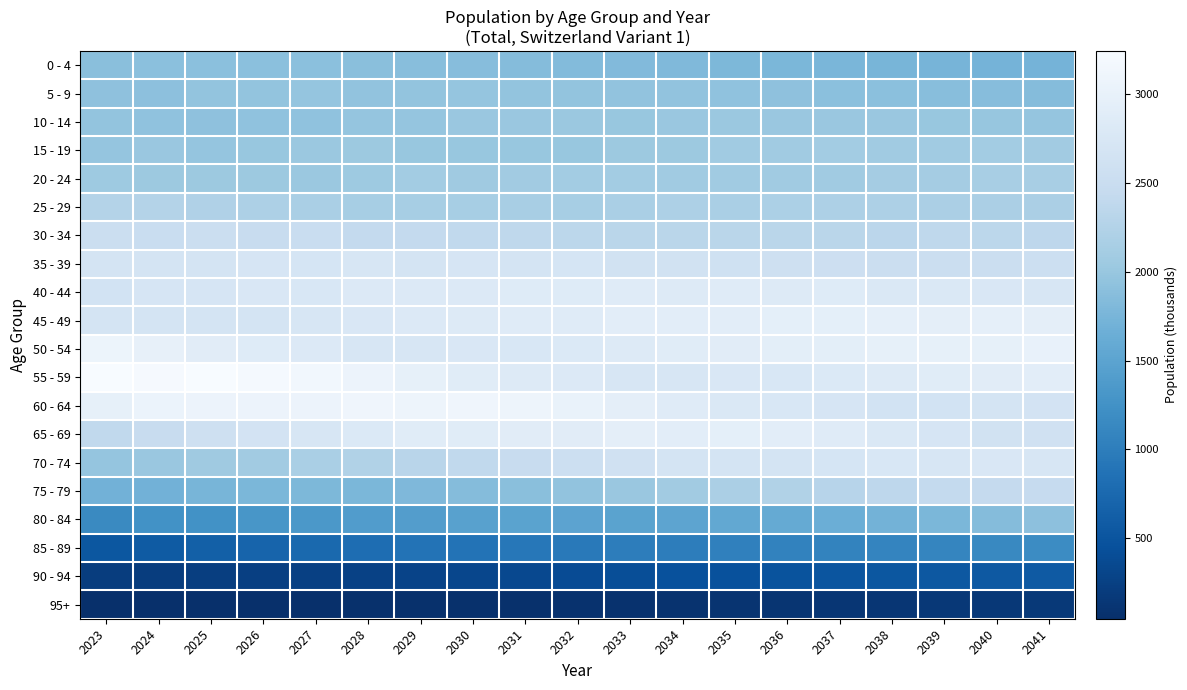

At how many categories does at least one series exceed 434?

19